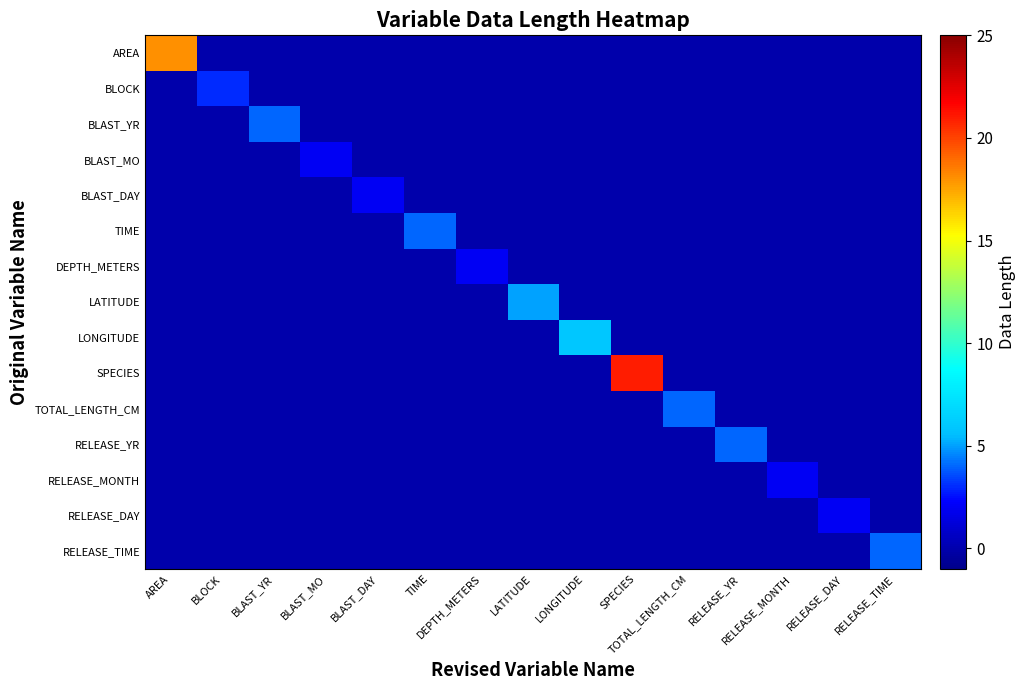

Reading left to right, extract all data points from this chart.

AREA: AREA=18	BLOCK=0	BLAST_YR=0	BLAST_MO=0	BLAST_DAY=0	TIME=0	DEPTH_METERS=0	LATITUDE=0	LONGITUDE=0	SPECIES=0	TOTAL_LENGTH_CM=0	RELEASE_YR=0	RELEASE_MONTH=0	RELEASE_DAY=0	RELEASE_TIME=0
BLOCK: AREA=0	BLOCK=3	BLAST_YR=0	BLAST_MO=0	BLAST_DAY=0	TIME=0	DEPTH_METERS=0	LATITUDE=0	LONGITUDE=0	SPECIES=0	TOTAL_LENGTH_CM=0	RELEASE_YR=0	RELEASE_MONTH=0	RELEASE_DAY=0	RELEASE_TIME=0
BLAST_YR: AREA=0	BLOCK=0	BLAST_YR=4	BLAST_MO=0	BLAST_DAY=0	TIME=0	DEPTH_METERS=0	LATITUDE=0	LONGITUDE=0	SPECIES=0	TOTAL_LENGTH_CM=0	RELEASE_YR=0	RELEASE_MONTH=0	RELEASE_DAY=0	RELEASE_TIME=0
BLAST_MO: AREA=0	BLOCK=0	BLAST_YR=0	BLAST_MO=2	BLAST_DAY=0	TIME=0	DEPTH_METERS=0	LATITUDE=0	LONGITUDE=0	SPECIES=0	TOTAL_LENGTH_CM=0	RELEASE_YR=0	RELEASE_MONTH=0	RELEASE_DAY=0	RELEASE_TIME=0
BLAST_DAY: AREA=0	BLOCK=0	BLAST_YR=0	BLAST_MO=0	BLAST_DAY=2	TIME=0	DEPTH_METERS=0	LATITUDE=0	LONGITUDE=0	SPECIES=0	TOTAL_LENGTH_CM=0	RELEASE_YR=0	RELEASE_MONTH=0	RELEASE_DAY=0	RELEASE_TIME=0
TIME: AREA=0	BLOCK=0	BLAST_YR=0	BLAST_MO=0	BLAST_DAY=0	TIME=4	DEPTH_METERS=0	LATITUDE=0	LONGITUDE=0	SPECIES=0	TOTAL_LENGTH_CM=0	RELEASE_YR=0	RELEASE_MONTH=0	RELEASE_DAY=0	RELEASE_TIME=0
DEPTH_METERS: AREA=0	BLOCK=0	BLAST_YR=0	BLAST_MO=0	BLAST_DAY=0	TIME=0	DEPTH_METERS=2	LATITUDE=0	LONGITUDE=0	SPECIES=0	TOTAL_LENGTH_CM=0	RELEASE_YR=0	RELEASE_MONTH=0	RELEASE_DAY=0	RELEASE_TIME=0
LATITUDE: AREA=0	BLOCK=0	BLAST_YR=0	BLAST_MO=0	BLAST_DAY=0	TIME=0	DEPTH_METERS=0	LATITUDE=5	LONGITUDE=0	SPECIES=0	TOTAL_LENGTH_CM=0	RELEASE_YR=0	RELEASE_MONTH=0	RELEASE_DAY=0	RELEASE_TIME=0
LONGITUDE: AREA=0	BLOCK=0	BLAST_YR=0	BLAST_MO=0	BLAST_DAY=0	TIME=0	DEPTH_METERS=0	LATITUDE=0	LONGITUDE=6	SPECIES=0	TOTAL_LENGTH_CM=0	RELEASE_YR=0	RELEASE_MONTH=0	RELEASE_DAY=0	RELEASE_TIME=0
SPECIES: AREA=0	BLOCK=0	BLAST_YR=0	BLAST_MO=0	BLAST_DAY=0	TIME=0	DEPTH_METERS=0	LATITUDE=0	LONGITUDE=0	SPECIES=21	TOTAL_LENGTH_CM=0	RELEASE_YR=0	RELEASE_MONTH=0	RELEASE_DAY=0	RELEASE_TIME=0
TOTAL_LENGTH_CM: AREA=0	BLOCK=0	BLAST_YR=0	BLAST_MO=0	BLAST_DAY=0	TIME=0	DEPTH_METERS=0	LATITUDE=0	LONGITUDE=0	SPECIES=0	TOTAL_LENGTH_CM=4	RELEASE_YR=0	RELEASE_MONTH=0	RELEASE_DAY=0	RELEASE_TIME=0
RELEASE_YR: AREA=0	BLOCK=0	BLAST_YR=0	BLAST_MO=0	BLAST_DAY=0	TIME=0	DEPTH_METERS=0	LATITUDE=0	LONGITUDE=0	SPECIES=0	TOTAL_LENGTH_CM=0	RELEASE_YR=4	RELEASE_MONTH=0	RELEASE_DAY=0	RELEASE_TIME=0
RELEASE_MONTH: AREA=0	BLOCK=0	BLAST_YR=0	BLAST_MO=0	BLAST_DAY=0	TIME=0	DEPTH_METERS=0	LATITUDE=0	LONGITUDE=0	SPECIES=0	TOTAL_LENGTH_CM=0	RELEASE_YR=0	RELEASE_MONTH=2	RELEASE_DAY=0	RELEASE_TIME=0
RELEASE_DAY: AREA=0	BLOCK=0	BLAST_YR=0	BLAST_MO=0	BLAST_DAY=0	TIME=0	DEPTH_METERS=0	LATITUDE=0	LONGITUDE=0	SPECIES=0	TOTAL_LENGTH_CM=0	RELEASE_YR=0	RELEASE_MONTH=0	RELEASE_DAY=2	RELEASE_TIME=0
RELEASE_TIME: AREA=0	BLOCK=0	BLAST_YR=0	BLAST_MO=0	BLAST_DAY=0	TIME=0	DEPTH_METERS=0	LATITUDE=0	LONGITUDE=0	SPECIES=0	TOTAL_LENGTH_CM=0	RELEASE_YR=0	RELEASE_MONTH=0	RELEASE_DAY=0	RELEASE_TIME=4